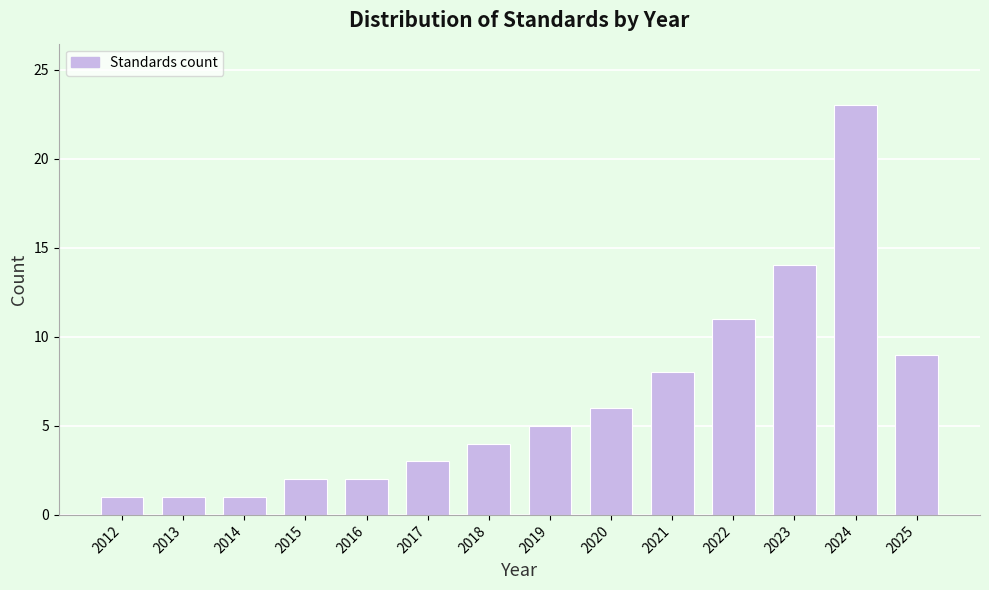

Reading right to left, list all the values displayed in this chart.

2025=9	2024=23	2023=14	2022=11	2021=8	2020=6	2019=5	2018=4	2017=3	2016=2	2015=2	2014=1	2013=1	2012=1